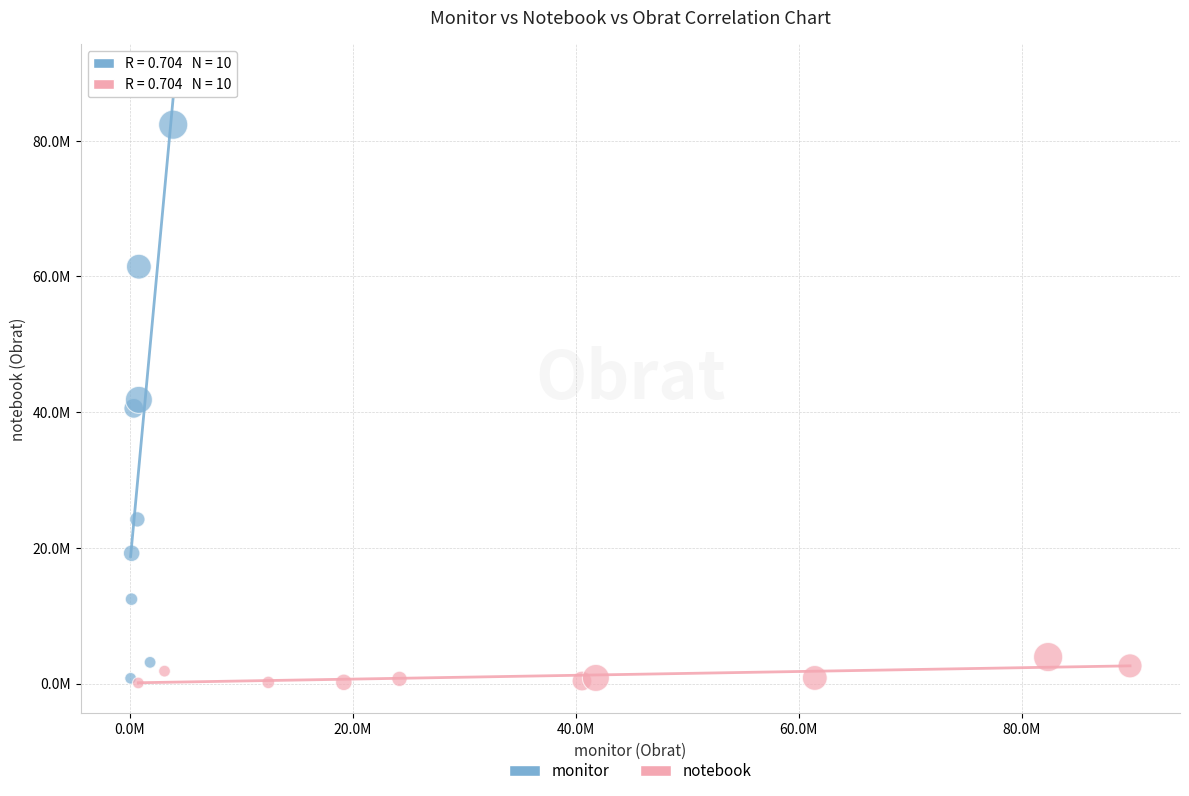

What are all the series names shown in the legend?

monitor, notebook